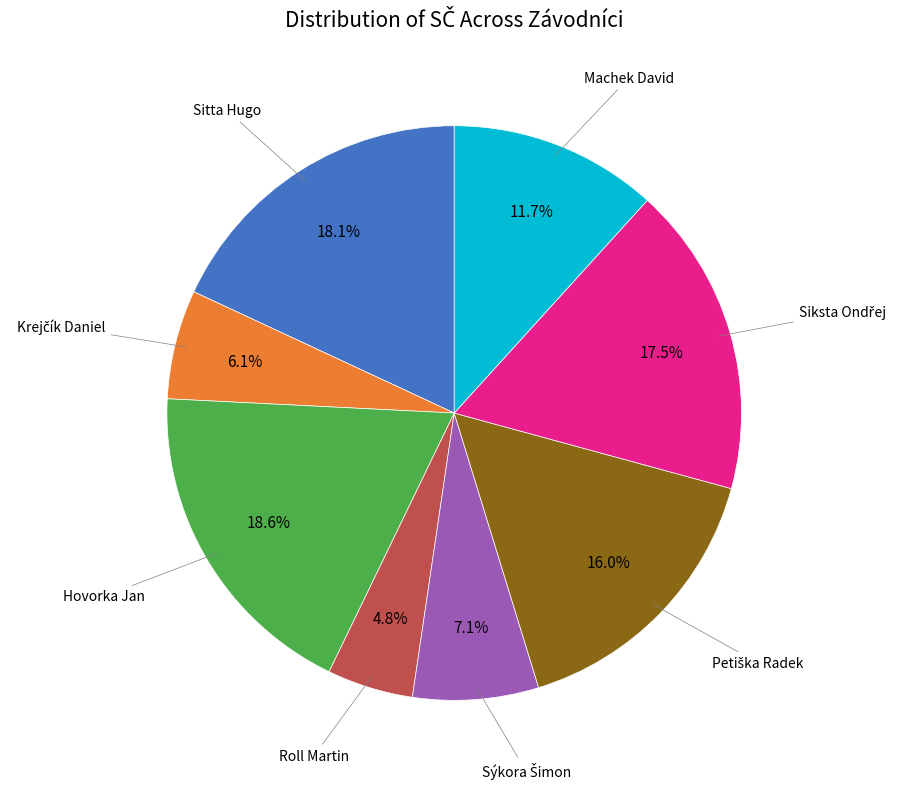

Is there a majority slice in this chart?

No